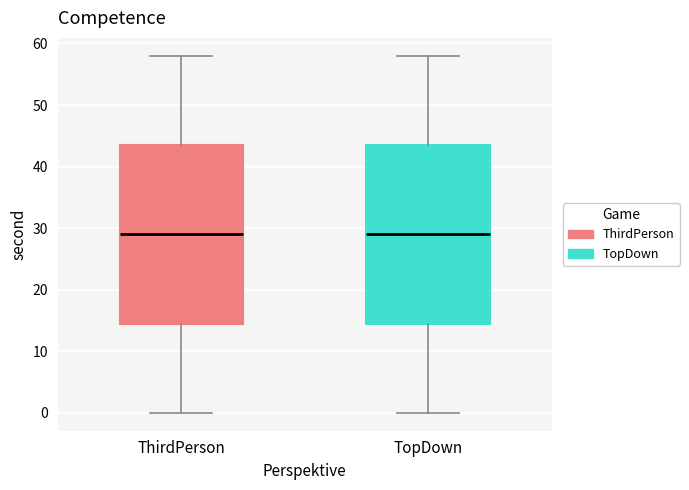

Reading left to right, read every box against the y-axis: the position of its median line, the range the box covers, and the ends of its whiskers. The values are not printed on the chart, so give them approximately, as read against the axis.

ThirdPerson: median 29, box 15 to 44, whiskers 0 to 58
TopDown: median 29, box 15 to 44, whiskers 0 to 58